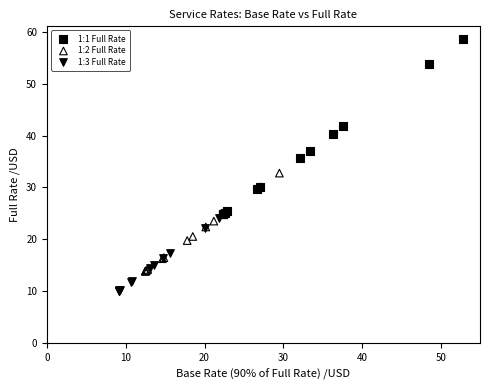

Which series reaches the minimum Y coordinate?

1:3 Full Rate